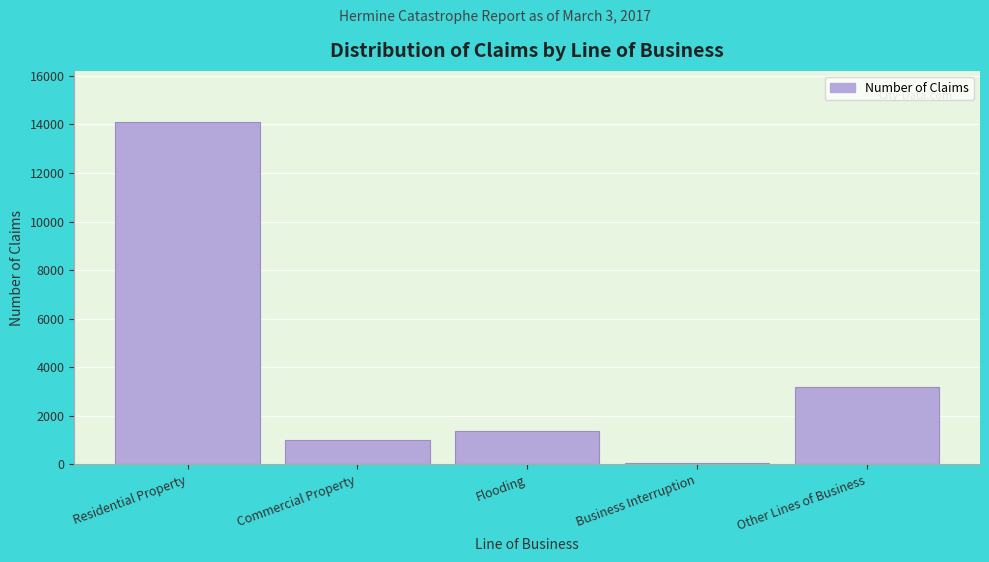

Reading left to right, what are all the values shown in this chart?

14094	994	1359	56	3196